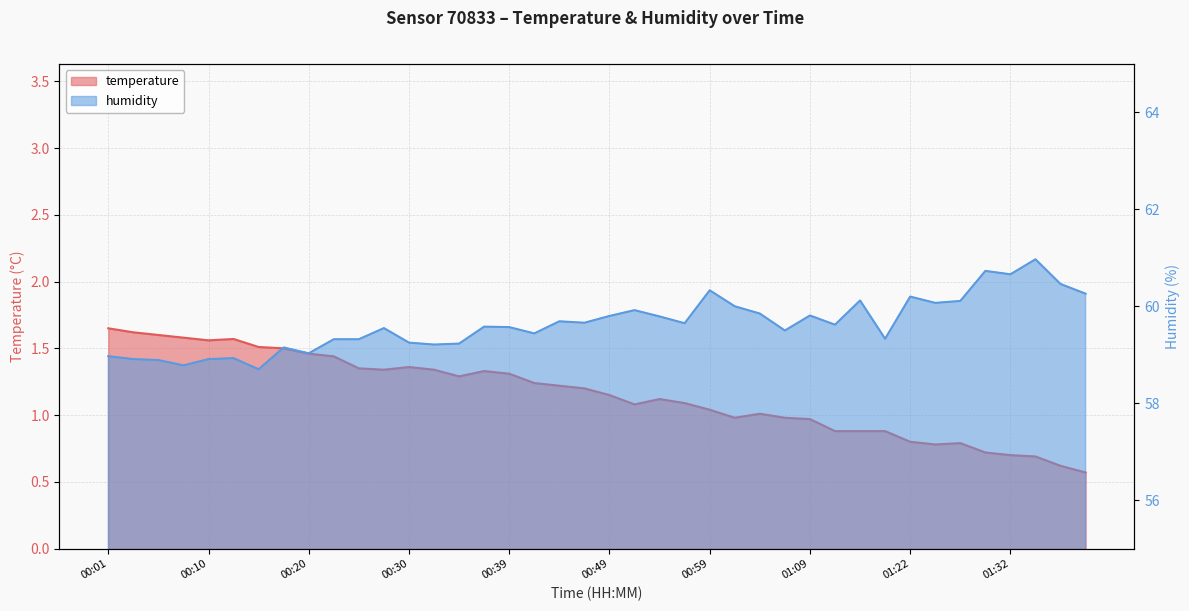

Reading left to right, transcribe all the data shown in this chart.

temperature: 00:01=1.6	00:03=1.6	00:05=1.6	00:08=1.6	00:10=1.6	00:13=1.6	00:15=1.5	00:18=1.5	00:20=1.5	00:22=1.4	00:25=1.4	00:27=1.3	00:30=1.4	00:32=1.3	00:35=1.3	00:37=1.3	00:39=1.3	00:42=1.2	00:44=1.2	00:47=1.2	00:49=1.1	00:52=1.1	00:54=1.1	00:57=1.1	00:59=1.0	01:01=1.0	01:04=1.0	01:06=1.0	01:09=1.0	01:12=0.9	01:17=0.9	01:19=0.9	01:22=0.8	01:24=0.8	01:27=0.8	01:29=0.7	01:32=0.7	01:35=0.7	01:37=0.6	01:40=0.6
humidity: 00:01=59.0	00:03=58.9	00:05=58.9	00:08=58.8	00:10=58.9	00:13=58.9	00:15=58.7	00:18=59.1	00:20=59.0	00:22=59.3	00:25=59.3	00:27=59.5	00:30=59.2	00:32=59.2	00:35=59.2	00:37=59.6	00:39=59.6	00:42=59.4	00:44=59.7	00:47=59.7	00:49=59.8	00:52=59.9	00:54=59.8	00:57=59.6	00:59=60.3	01:01=60.0	01:04=59.9	01:06=59.5	01:09=59.8	01:12=59.6	01:17=60.1	01:19=59.3	01:22=60.2	01:24=60.1	01:27=60.1	01:29=60.7	01:32=60.7	01:35=61.0	01:37=60.5	01:40=60.3